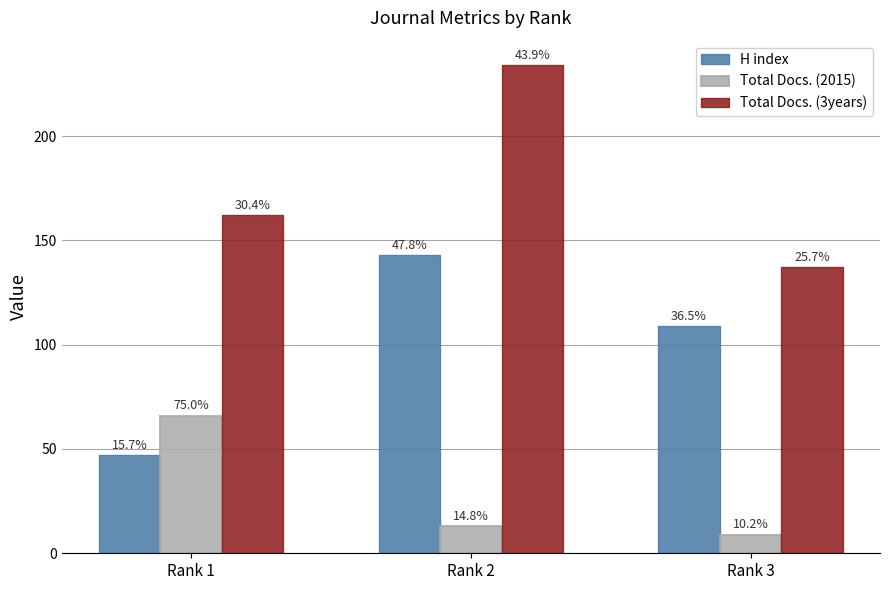

Are the bars grouped side by side (vs. stacked)?

Yes